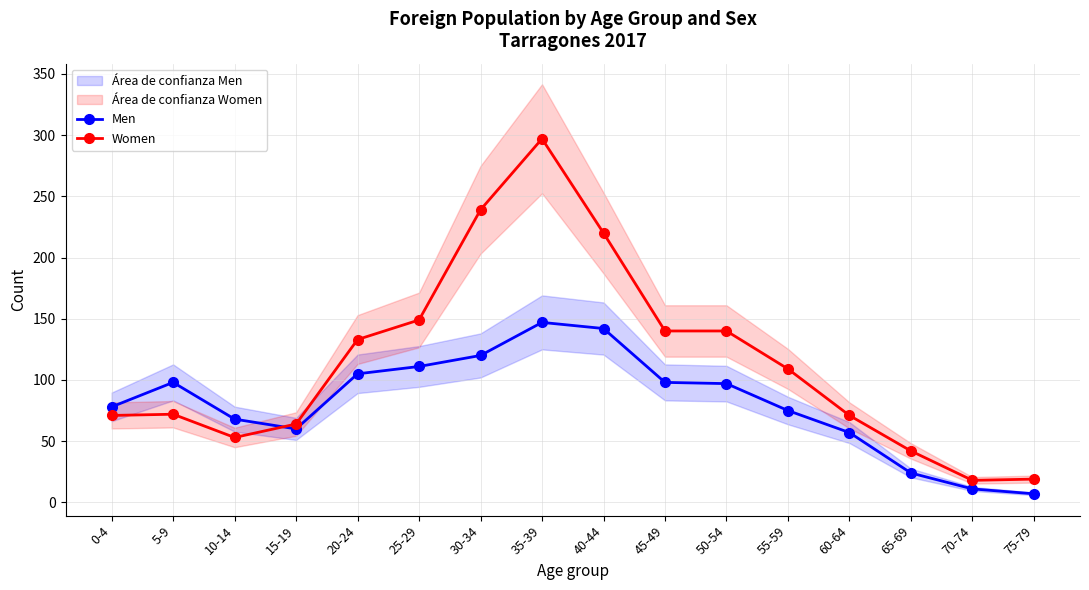

Is it true that Men equals 78 at 0-4?

True